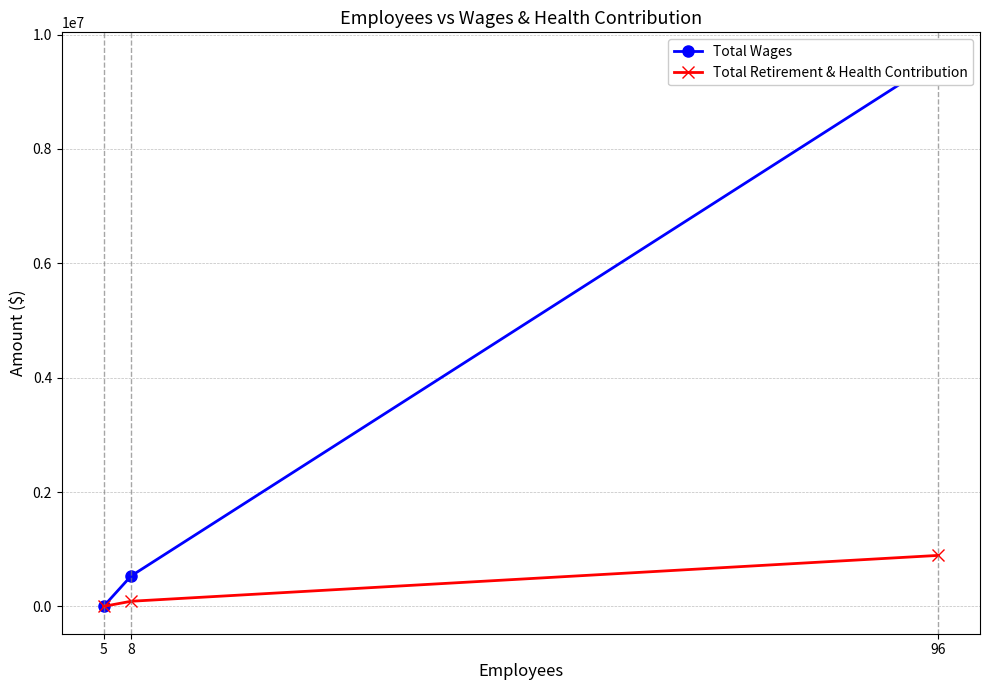

What is the difference between the Total Wages values at 96 and 5?

9560894